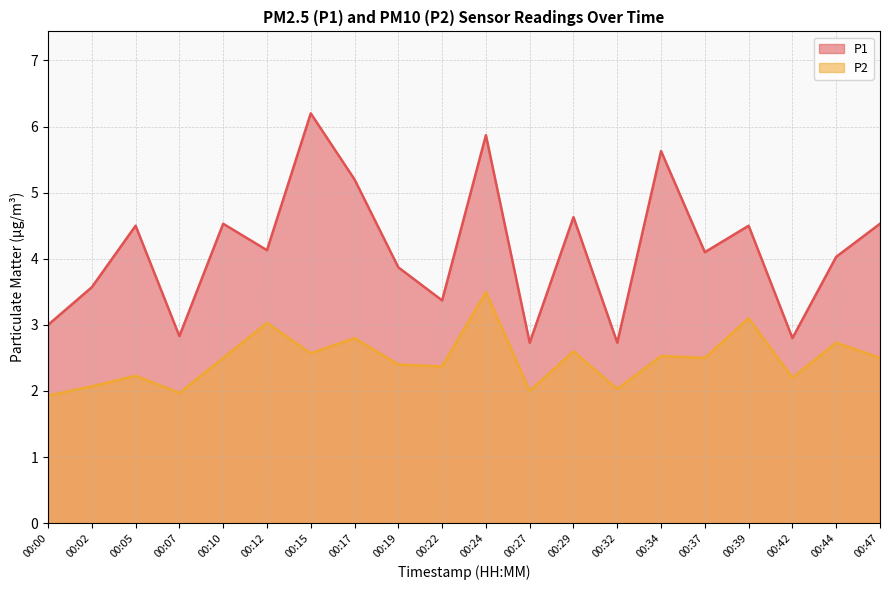

Which series has the largest total across all categories?

P1